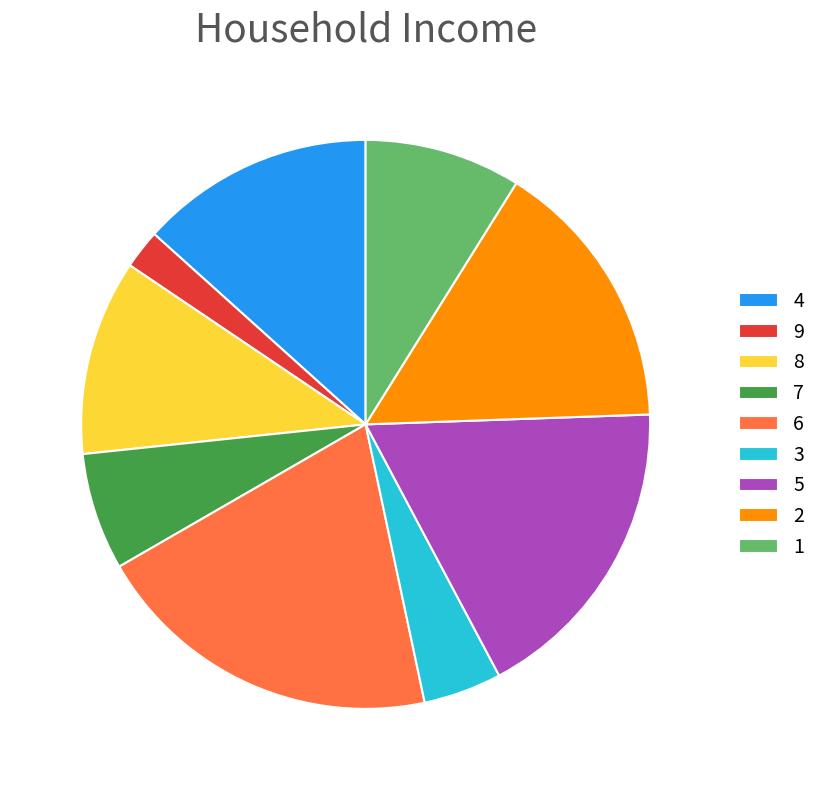

Which has a higher value, 5 or 8?

5